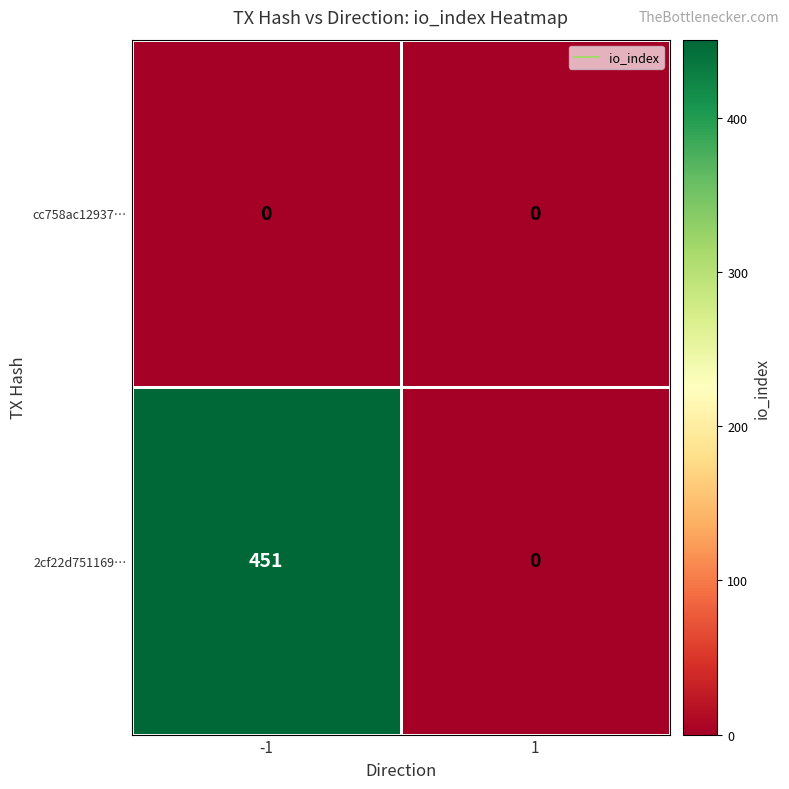

At which category is the sum across all series the highest?

-1